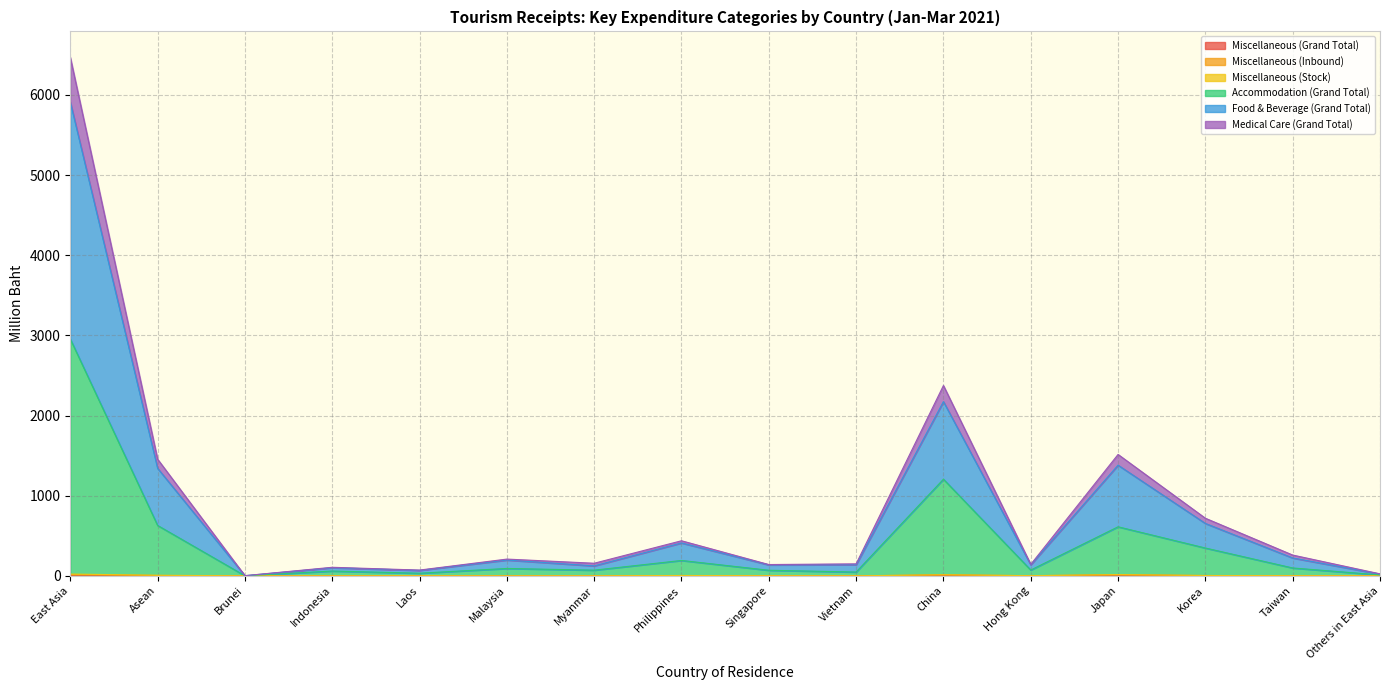

Reading right to left, extract all data points from this chart.

Miscellaneous (Grand Total): 0.1	0.8	2.2	7.8	1.1	6.8	0.1	0.7	2.3	0.3	0.1	0.3	0.1	0.0	3.8	0.0
Accommodation (Grand Total): 11.5	98.5	347.3	612.3	72.8	1206.0	47.6	69.8	192.2	71.0	92.2	33.0	60.2	1.3	629.1	2954.7
Food & Beverage (Grand Total): 22.5	223.1	654.0	1381.1	138.1	2173.8	138.7	136.9	410.6	124.4	197.3	68.3	101.1	2.2	1342.1	5912.2
Medical Care (Grand Total): 25.1	259.6	718.9	1514.8	143.2	2374.6	149.8	141.2	437.8	157.4	209.2	72.2	107.0	2.3	1455.8	6469.6